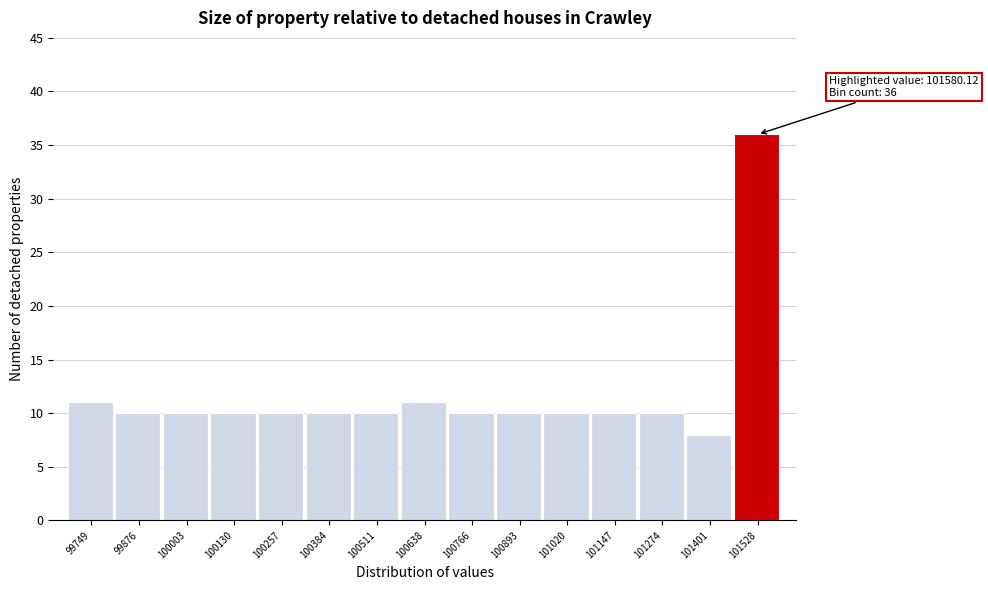

Reading left to right, transcribe all the data shown in this chart.

99749=11	99876=10	100003=10	100130=10	100257=10	100384=10	100511=10	100638=11	100766=10	100893=10	101020=10	101147=10	101274=10	101401=8	101528=36